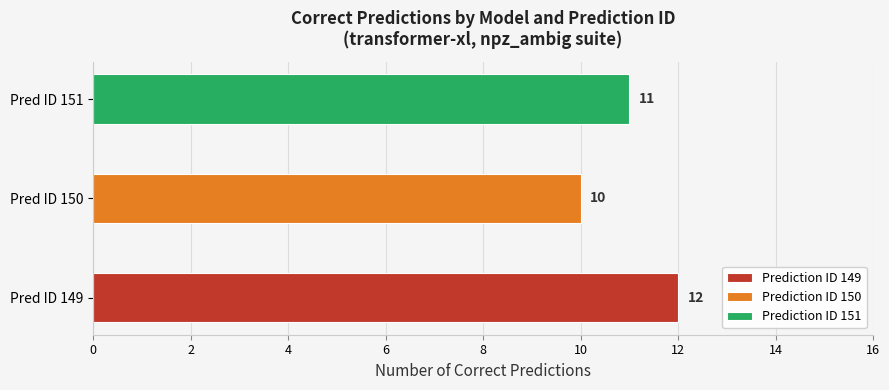

The transformer-xl series shows 224 at transformer-xl. True or false?

False